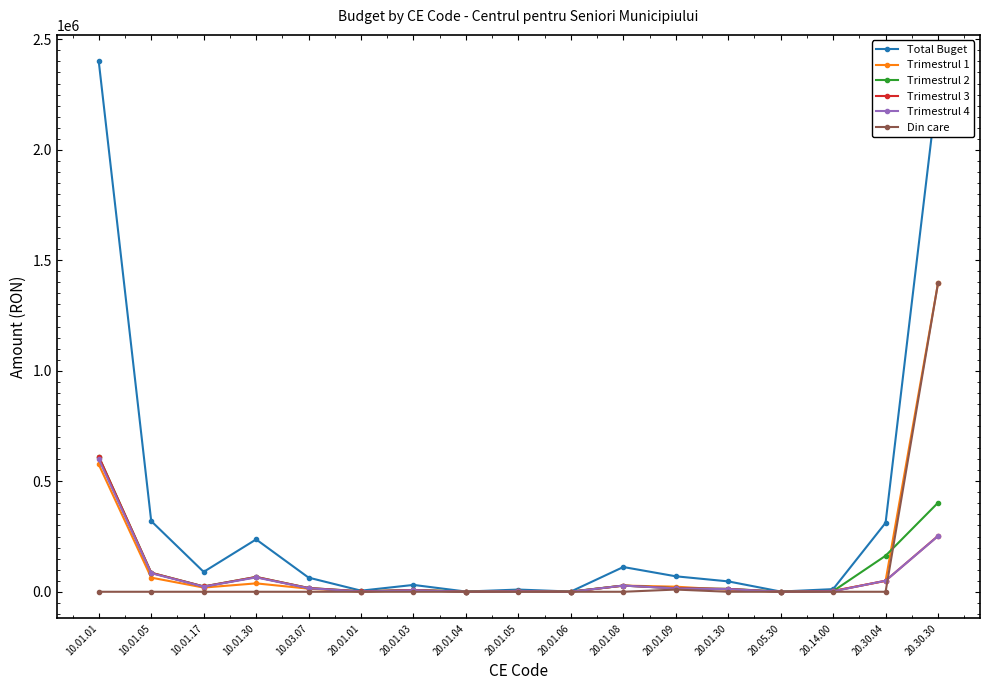

Between 20.01.09 and 20.30.04, which series saw the biggest shift?

Total Buget